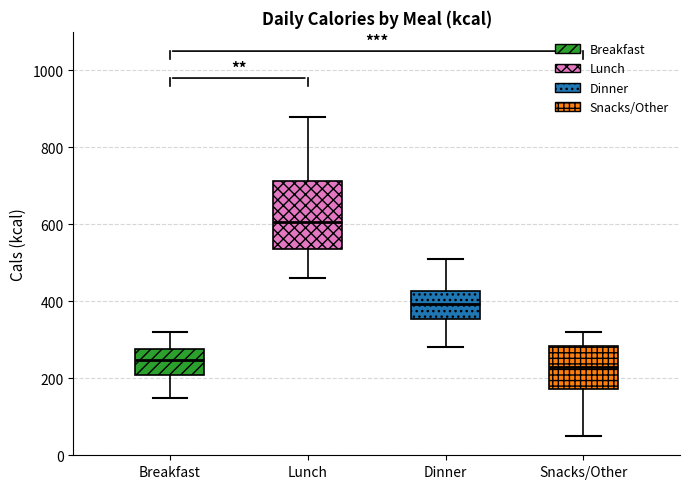

Which box is the tallest, from its lower edge to its upper edge?

Lunch